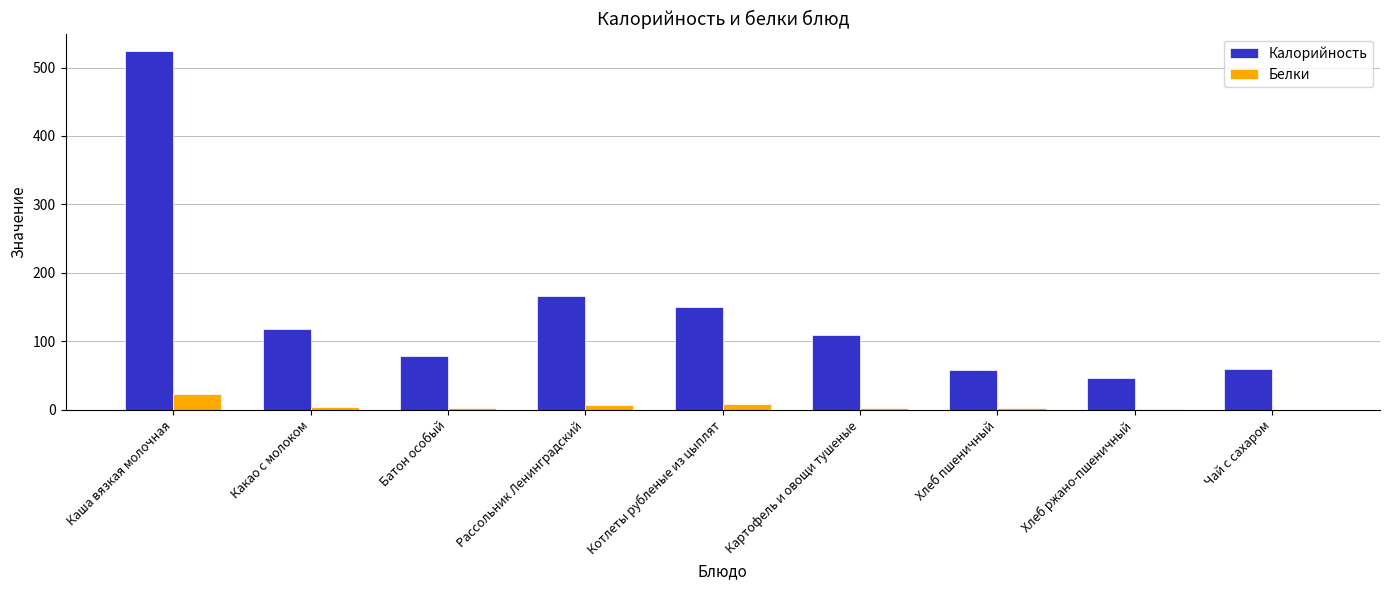

What is the total value across all series at Батон особый?

80.9